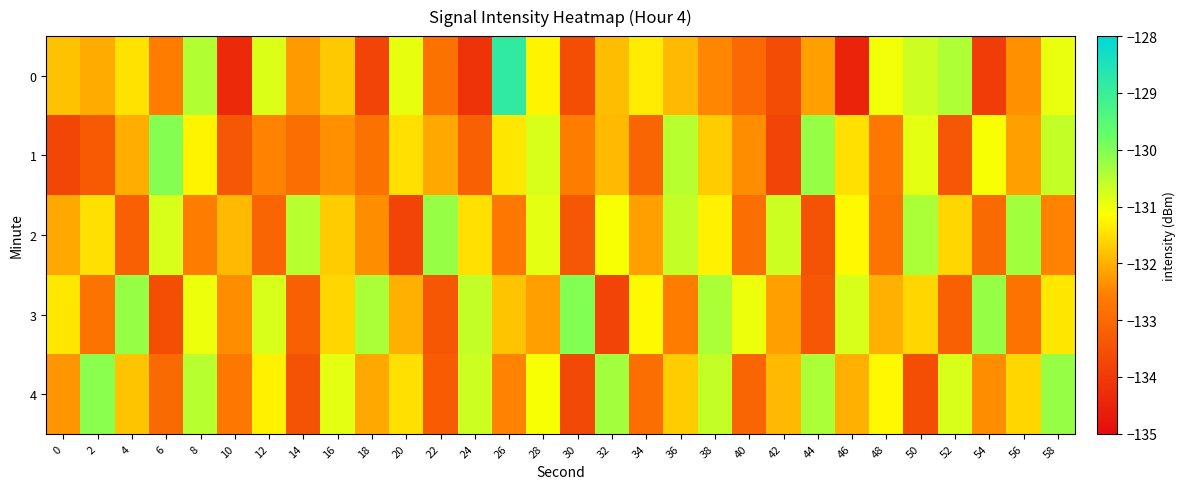

What is the minimum value shown in the chart?

-134.5